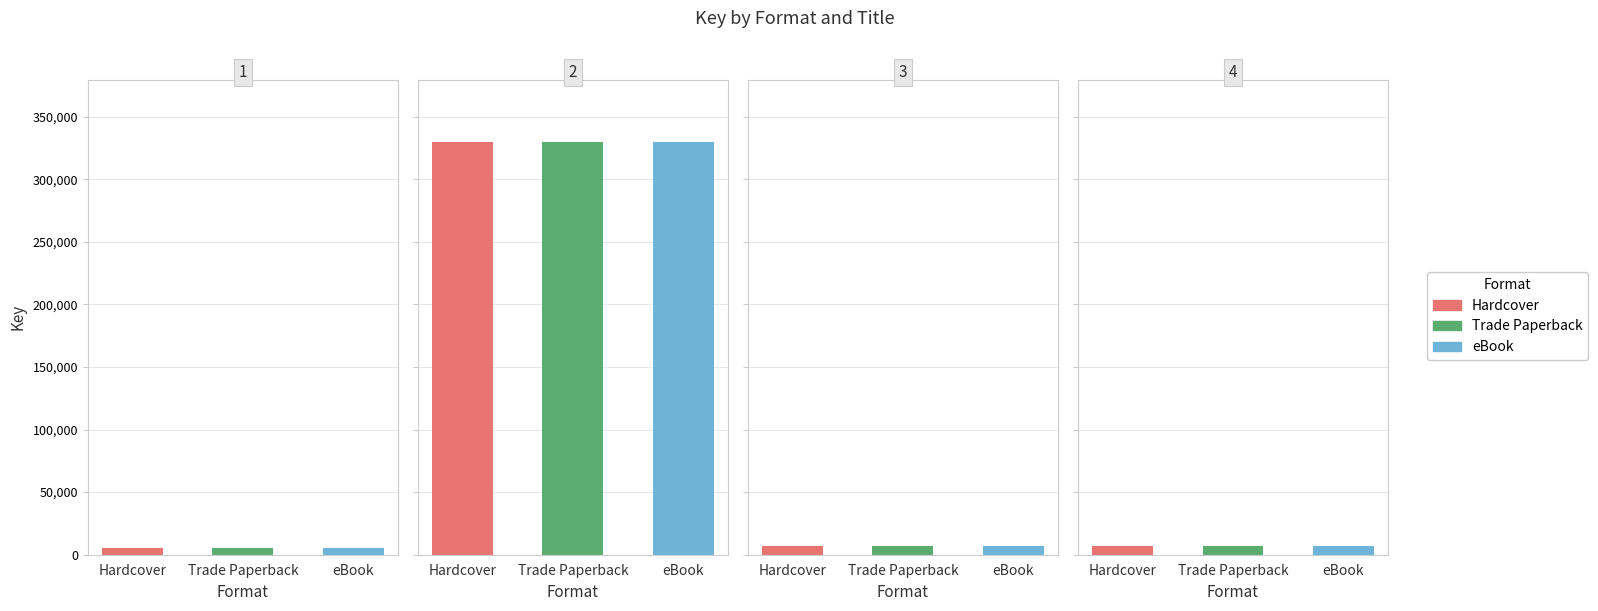

Reading right to left, transcribe all the data shown in this chart.

Hardcover: 7059	6618	329944	5633
Trade Paperback: 7059	6618	329944	5633
eBook: 7059	6618	329944	5633